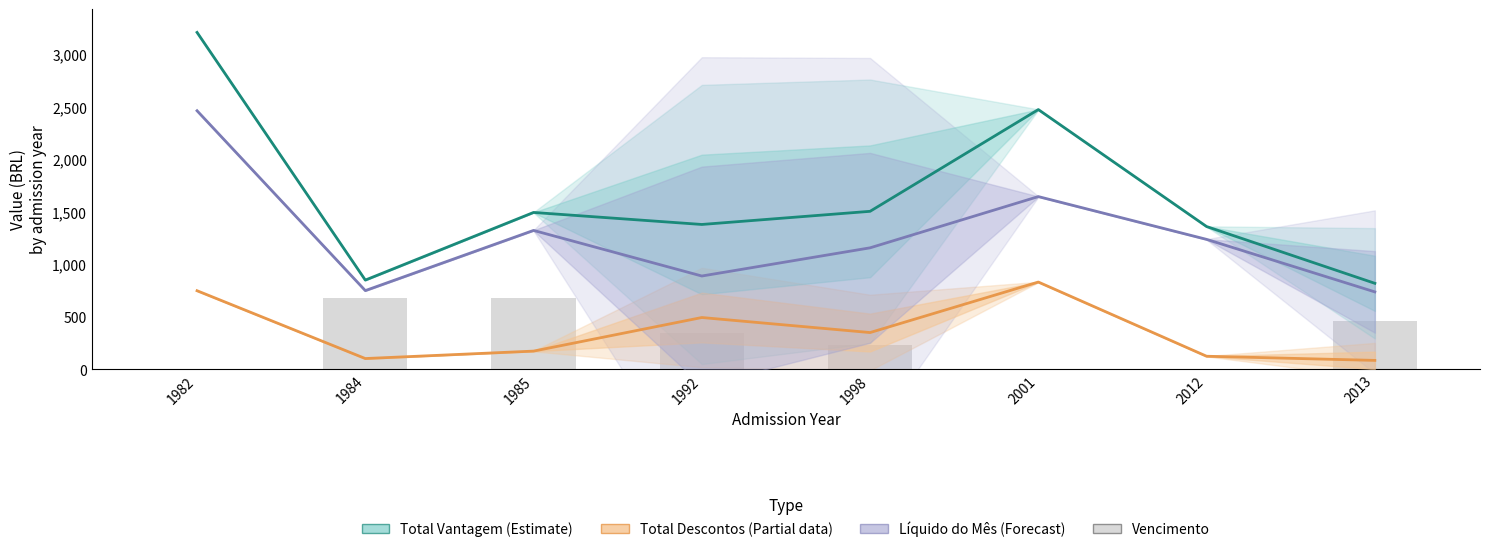

At which label does 0001-VENCIMENTO first exceed 339?

1984